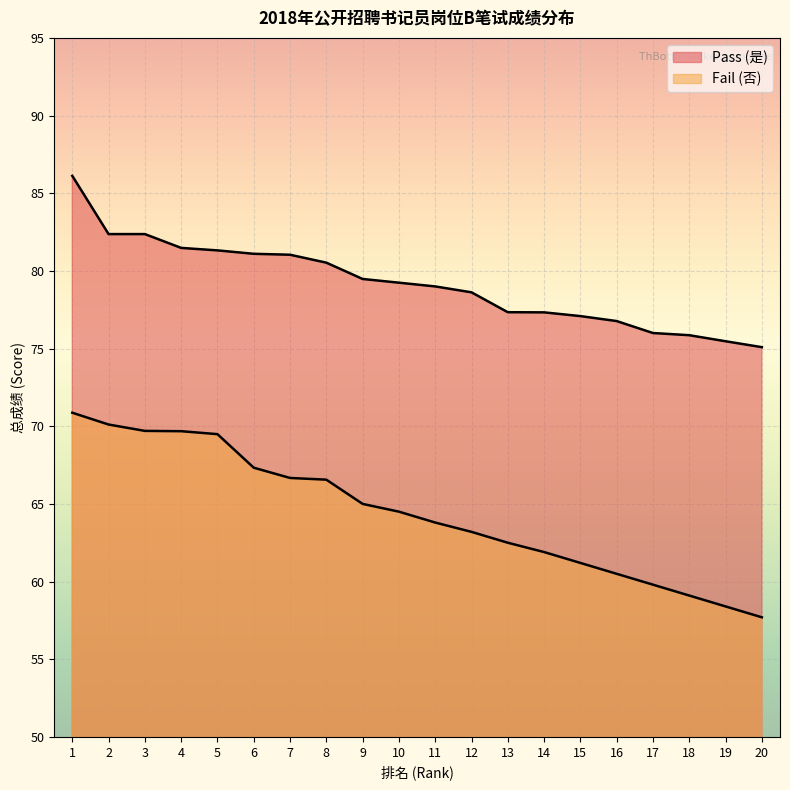

Which series changed the most between 14 and 19?

Fail (否)